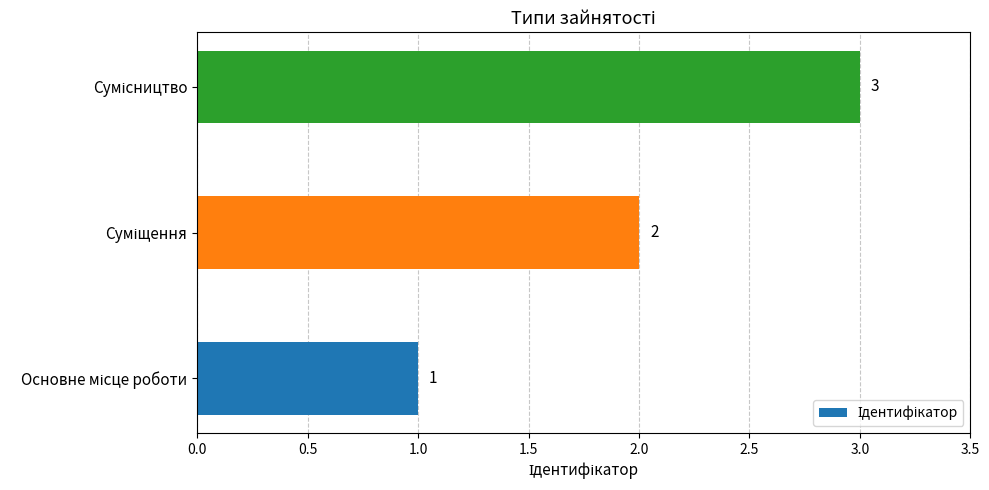

What is the maximum value shown in the chart?

3